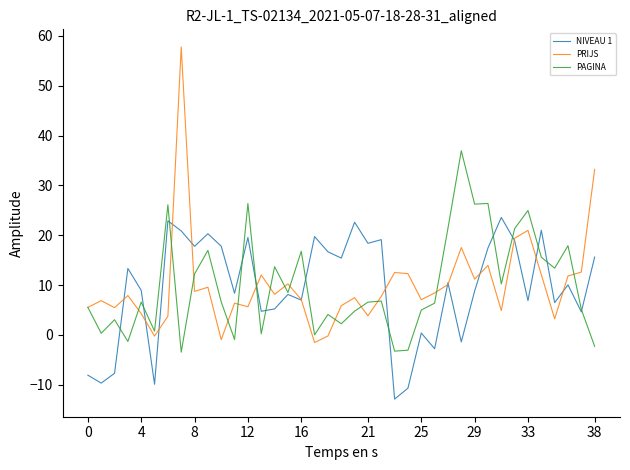

Which series has the widest spread of values?

PRIJS